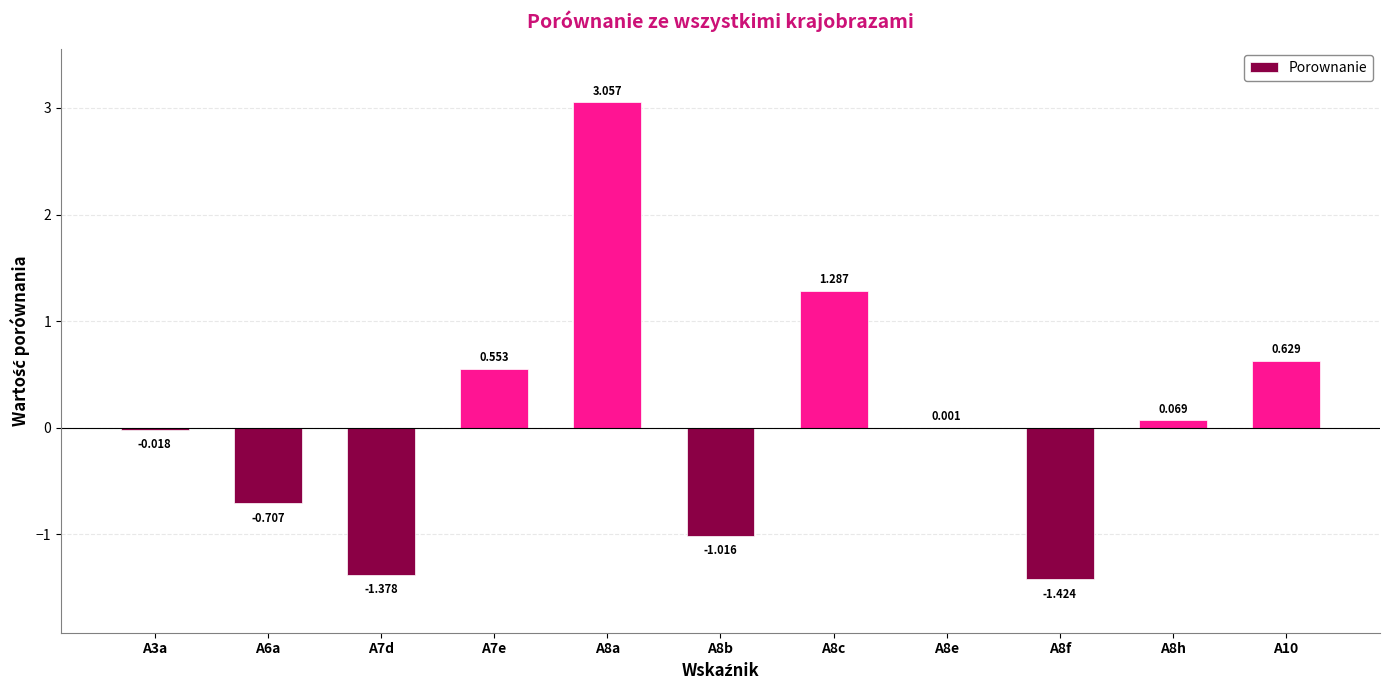

Rank the categories by value from lowest to highest.

A8f, A7d, A8b, A6a, A3a, A8e, A8h, A7e, A10, A8c, A8a